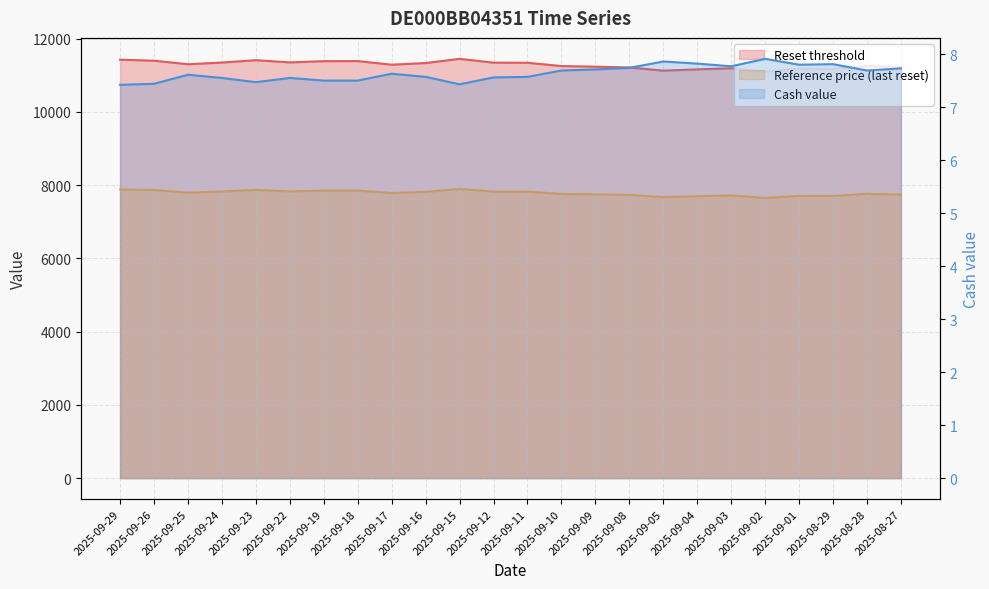

Reading right to left, transcribe all the data shown in this chart.

Reset threshold: 11228.7	11256.5	11170.7	11176.5	11098.7	11193.6	11163.4	11128.4	11215.5	11236.6	11253.9	11344.1	11346.6	11450.5	11336.4	11291.1	11389.2	11387.7	11353.4	11414.4	11349.8	11303.4	11400.1	11427.3
Reference price (last reset): 7743.9	7763.1	7703.9	7707.9	7654.2	7719.7	7698.9	7674.8	7734.8	7749.4	7761.3	7823.5	7825.2	7896.9	7818.2	7787.0	7854.6	7853.6	7830.1	7872.0	7827.4	7795.4	7870.7	7880.9
Cash value: 7.7	7.7	7.8	7.8	7.9	7.8	7.8	7.9	7.7	7.7	7.7	7.6	7.6	7.4	7.6	7.6	7.5	7.5	7.5	7.5	7.5	7.6	7.4	7.4